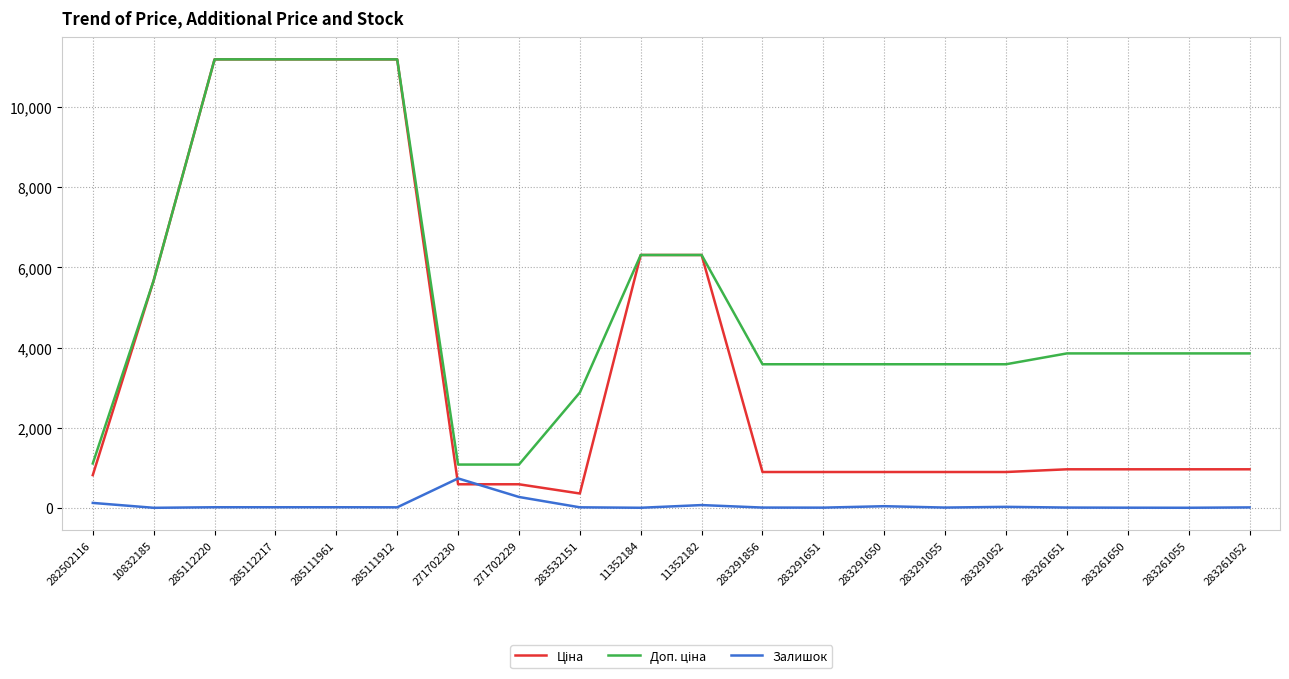

What is the greatest value displayed?

11188.2